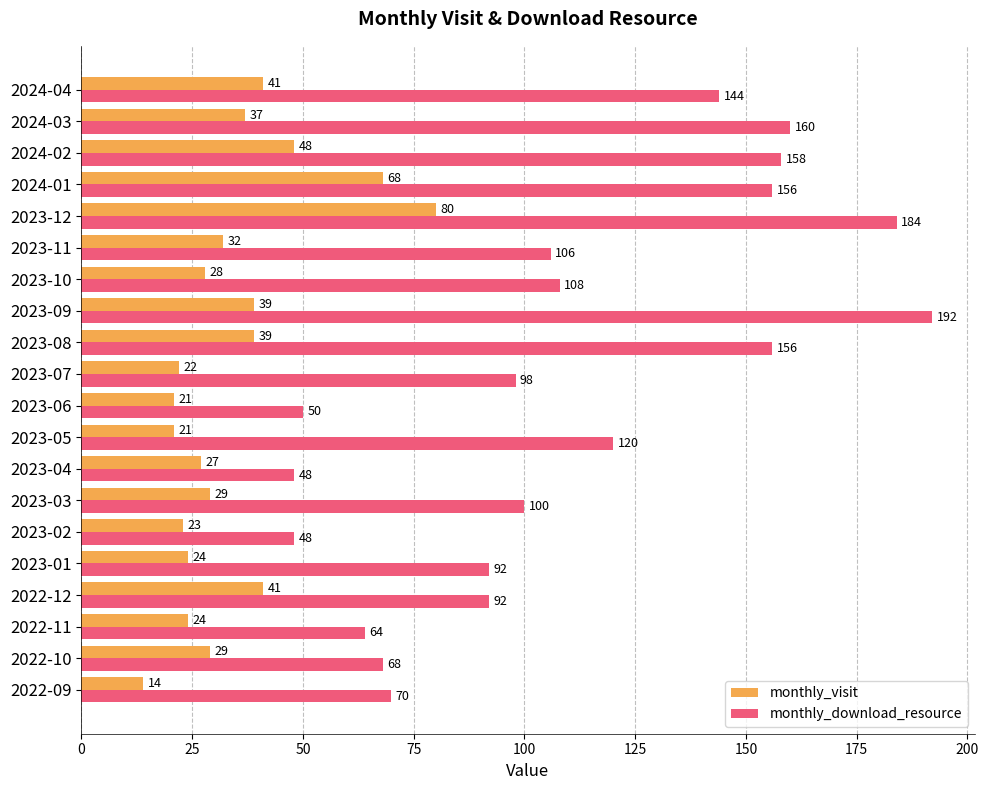

Which series has the largest total across all categories?

monthly_download_resource